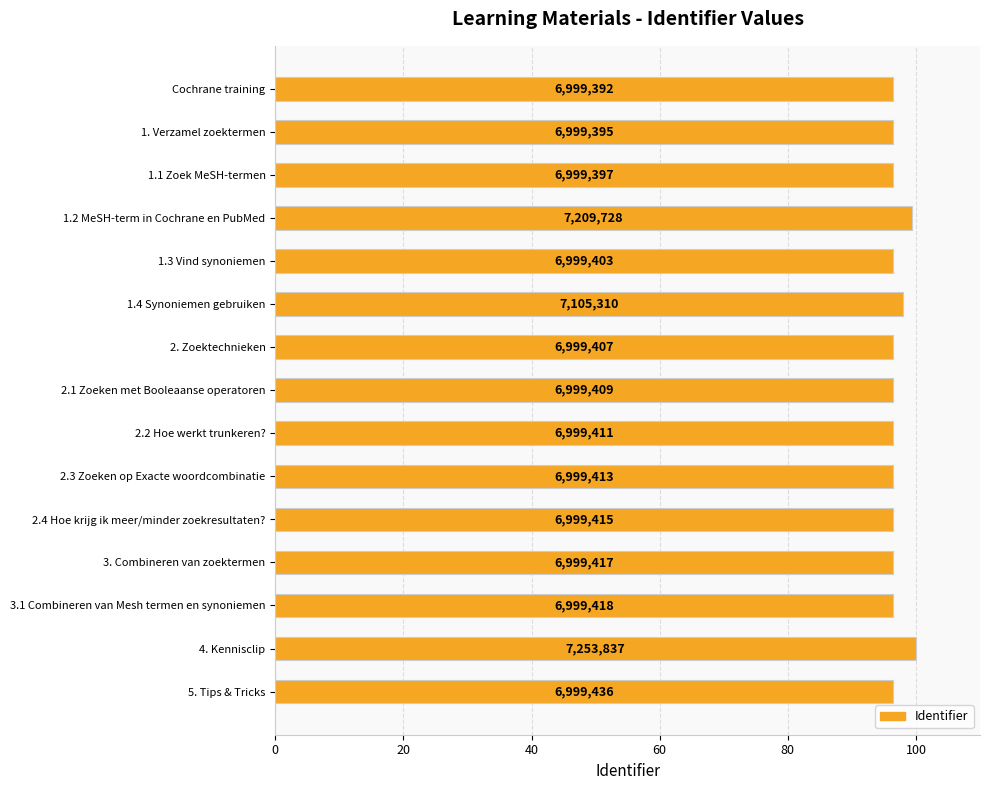

What is the difference between the second highest and minimum values?

2.9